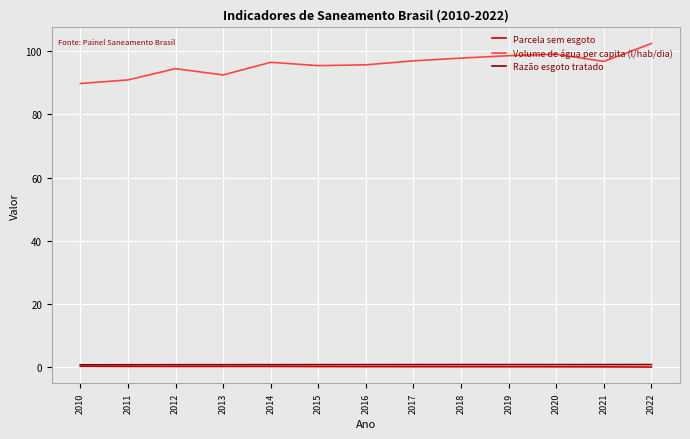

True or false: Volume de água per capita (l/hab/dia) and Razão esgoto tratado intersect in this chart.

False